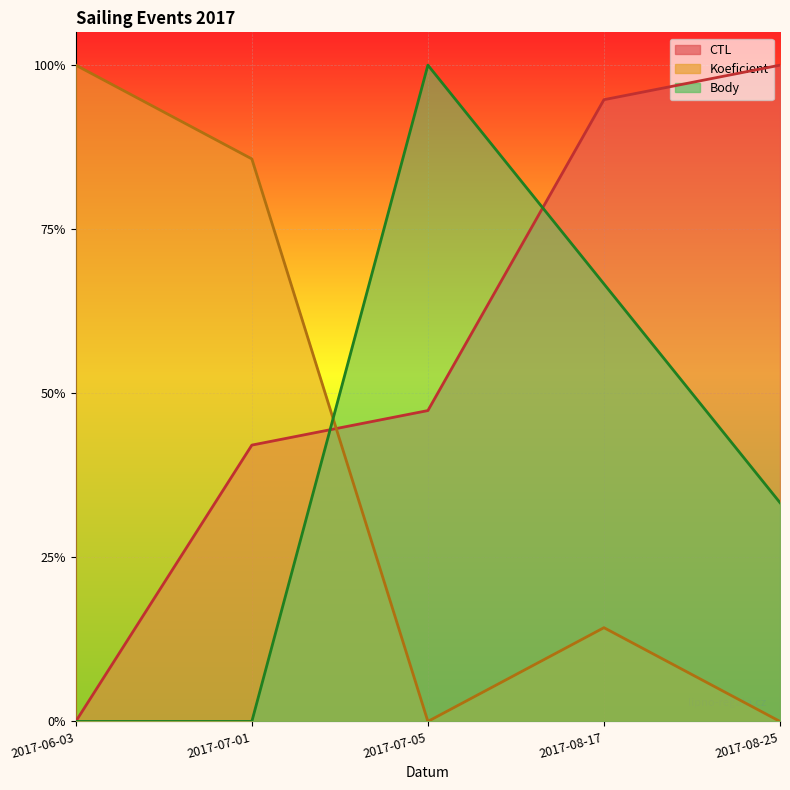

At which category does Body reach its first local peak?

2017-07-05